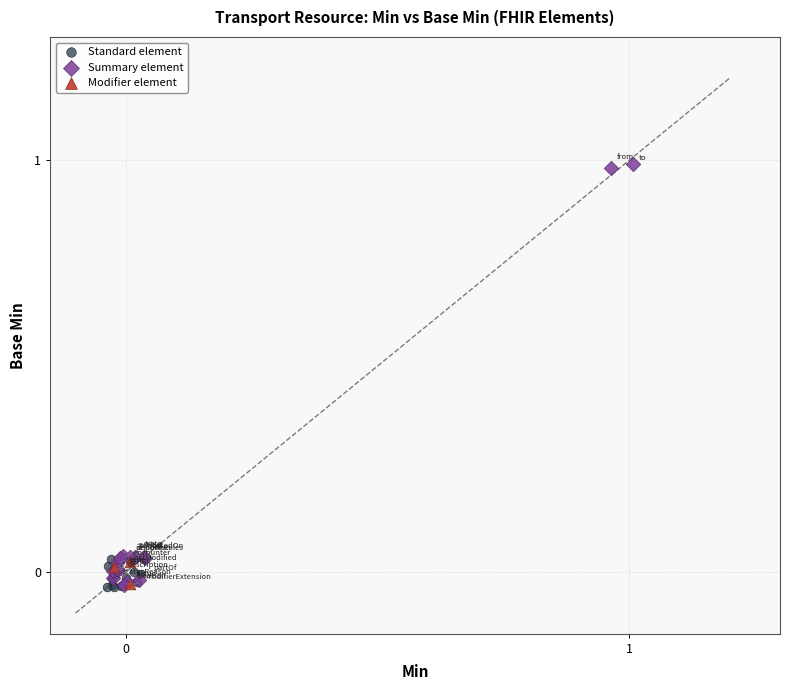

Which series contains the highest Y value?

Summary element